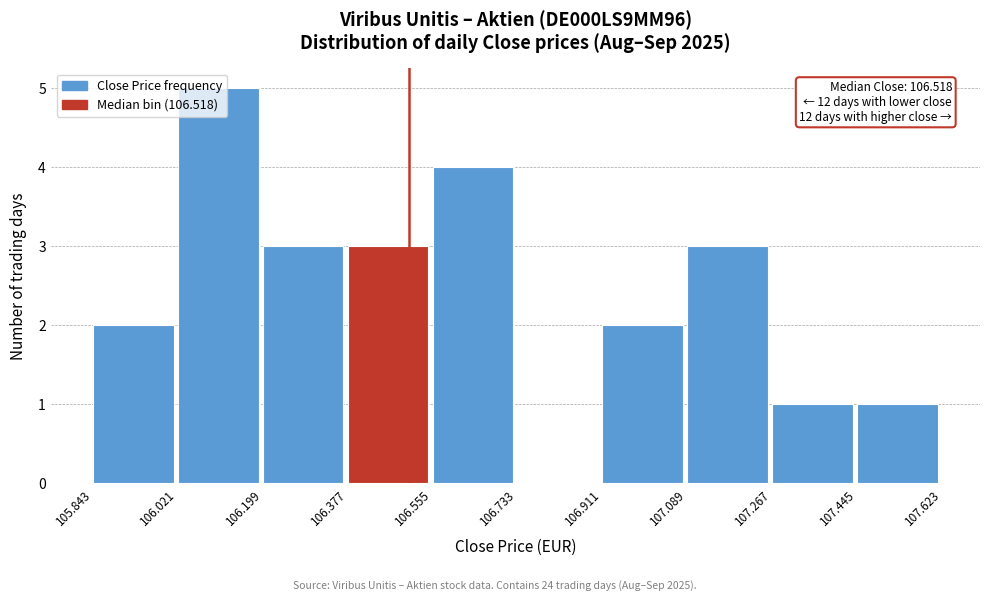

Over which range of the x-axis is the bar tallest?

106.021 to 106.199